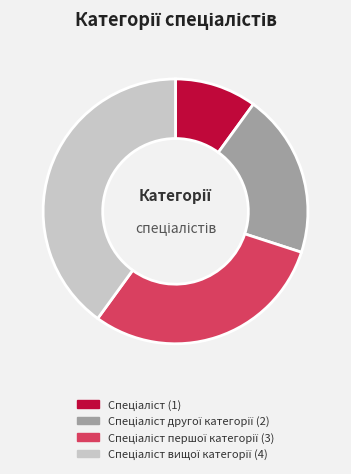

Does any single category account for the majority?

No